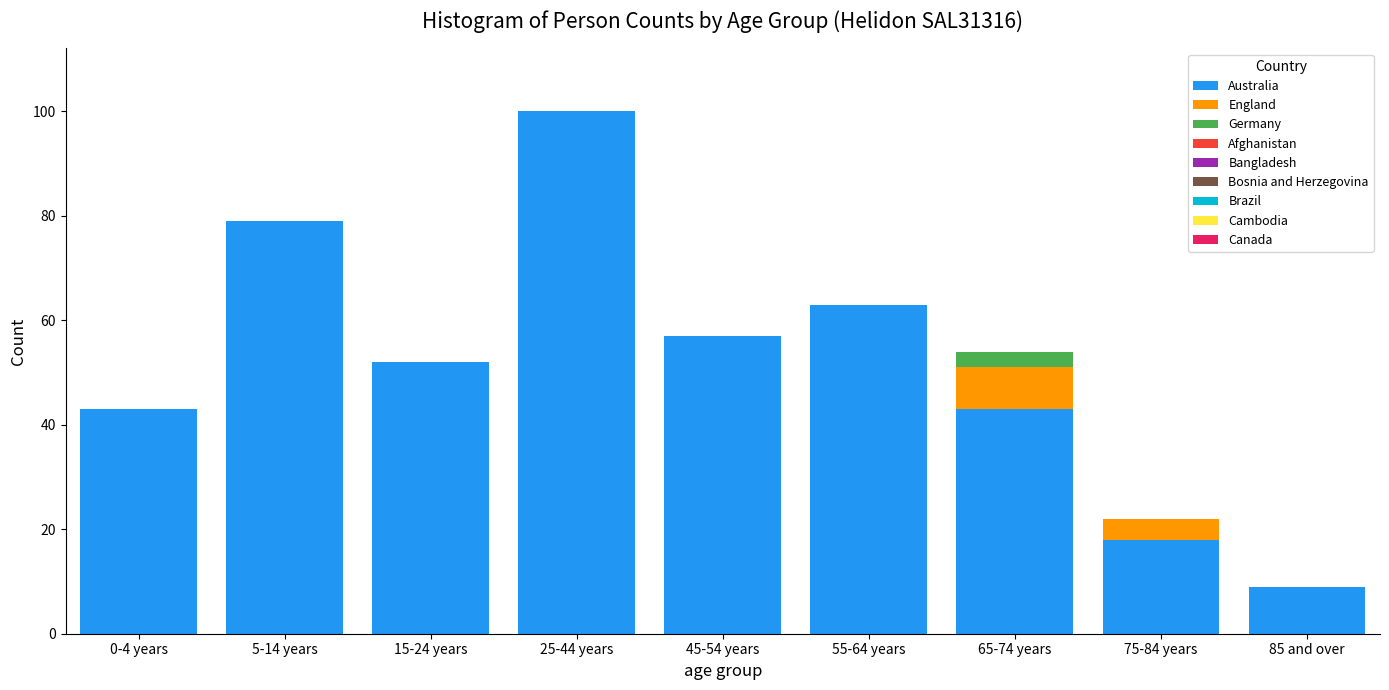

Reading right to left, list the values for the Australia series.

85 and over=9	75-84 years=18	65-74 years=43	55-64 years=63	45-54 years=57	25-44 years=100	15-24 years=52	5-14 years=79	0-4 years=43